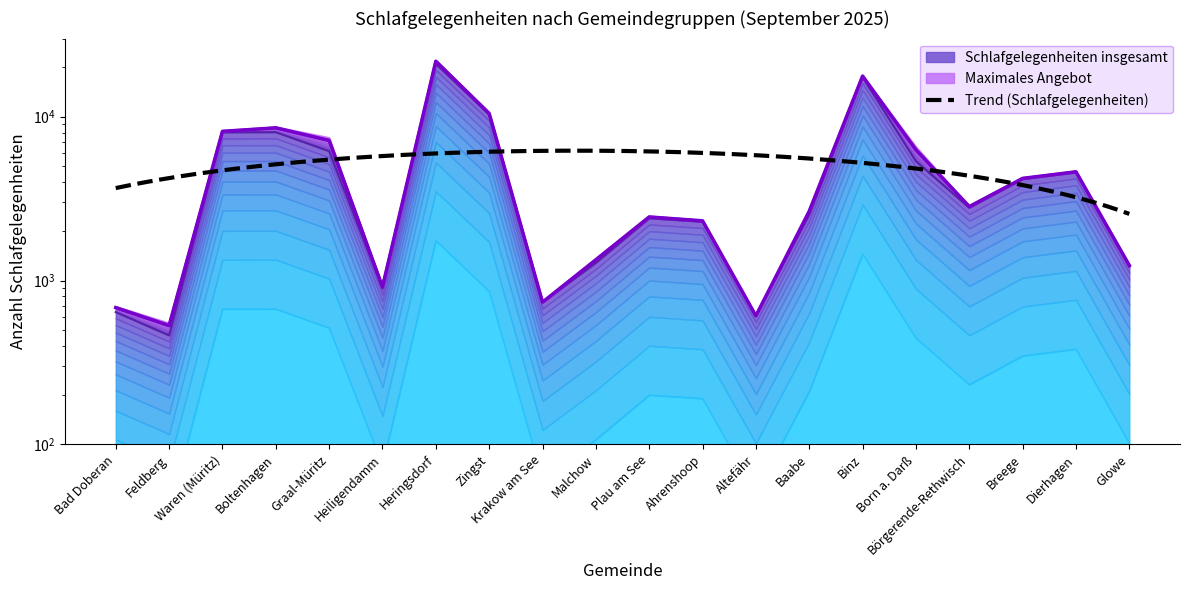

The Schlafgelegenheiten insgesamt series shows 2306 at Graal-Müritz. True or false?

False